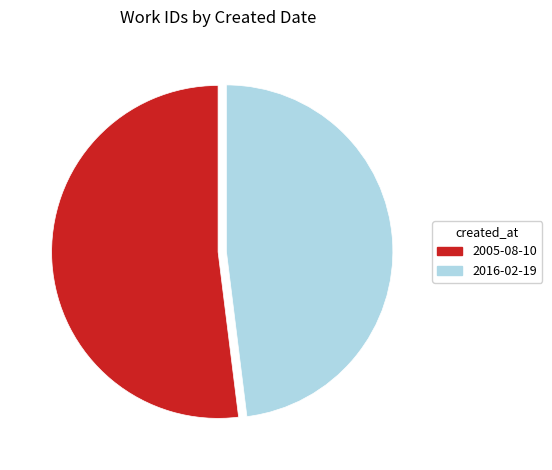

True or false: 2005-08-10 accounts for 42% of the total.

False